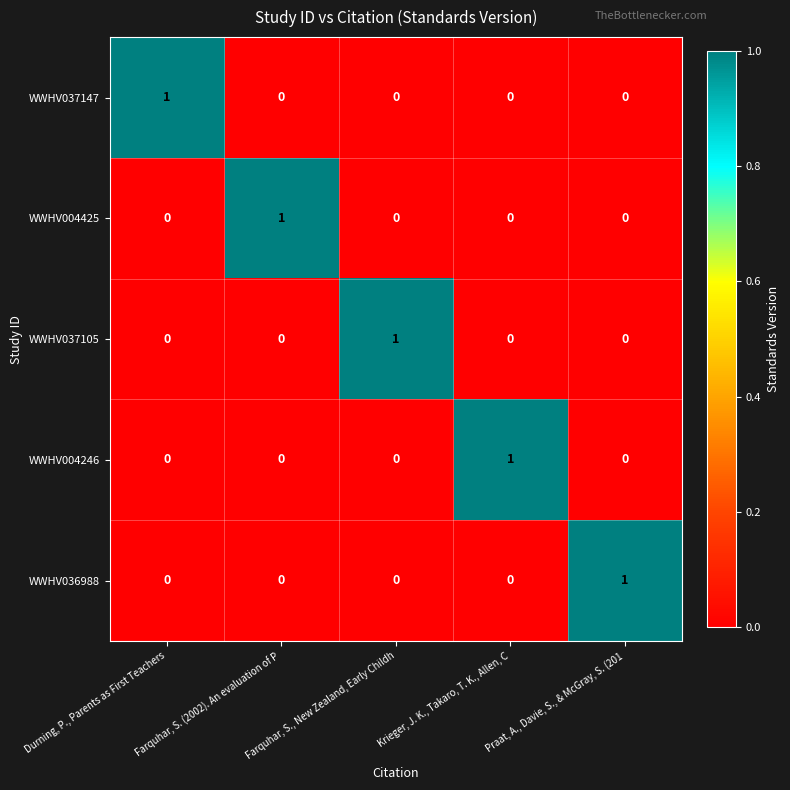

Is the value of WWHV036988 at Praat, A., Davie, S., & McGray, S. (201 greater than the value of WWHV004246 at Praat, A., Davie, S., & McGray, S. (201?

Yes